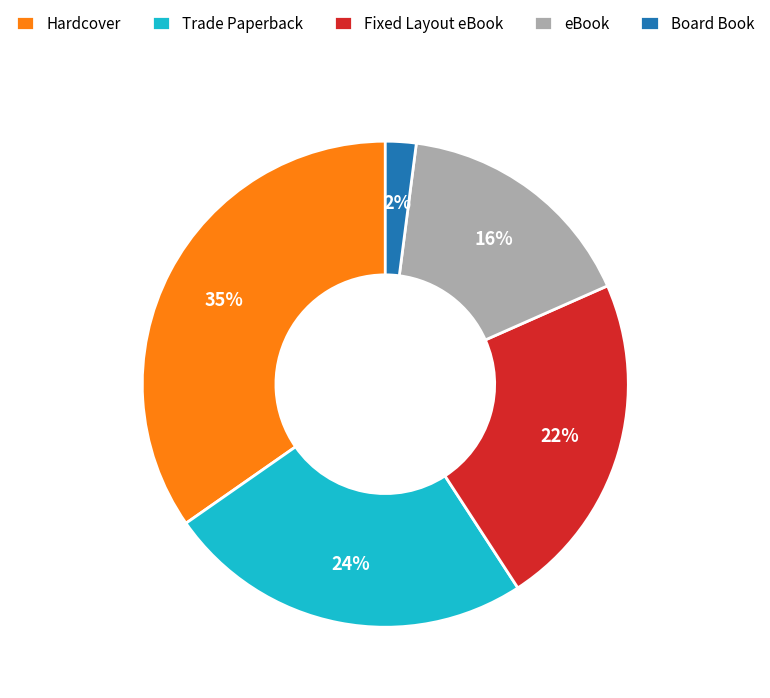

What is the ratio of the value at eBook to the value at Fixed Layout eBook?

0.7